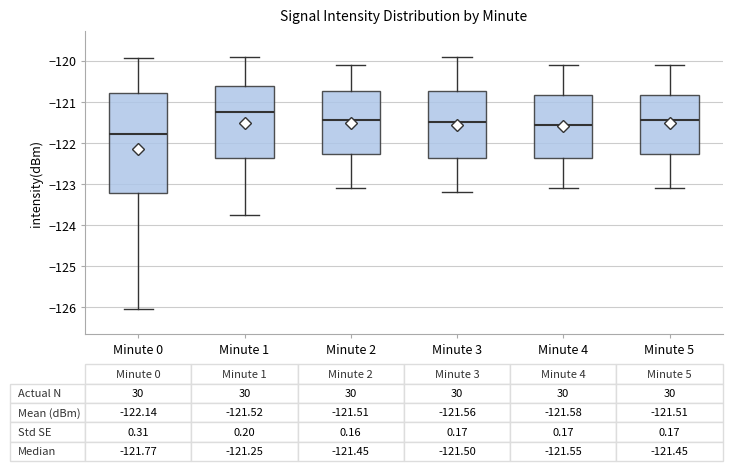

Which box has the highest median line?

Minute 1